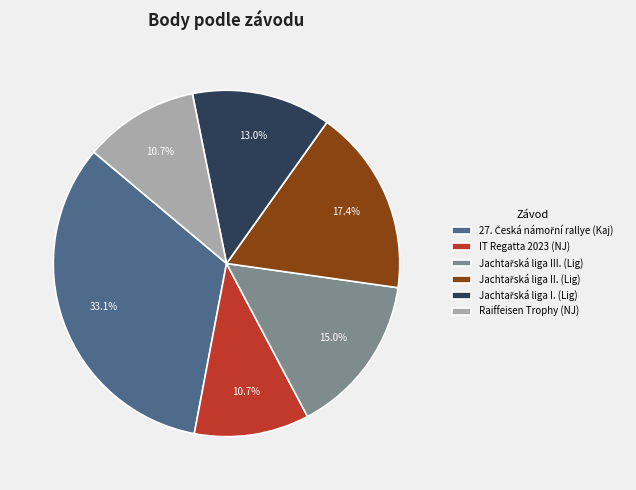

To the nearest percent, what is the average slice percentage?

17%